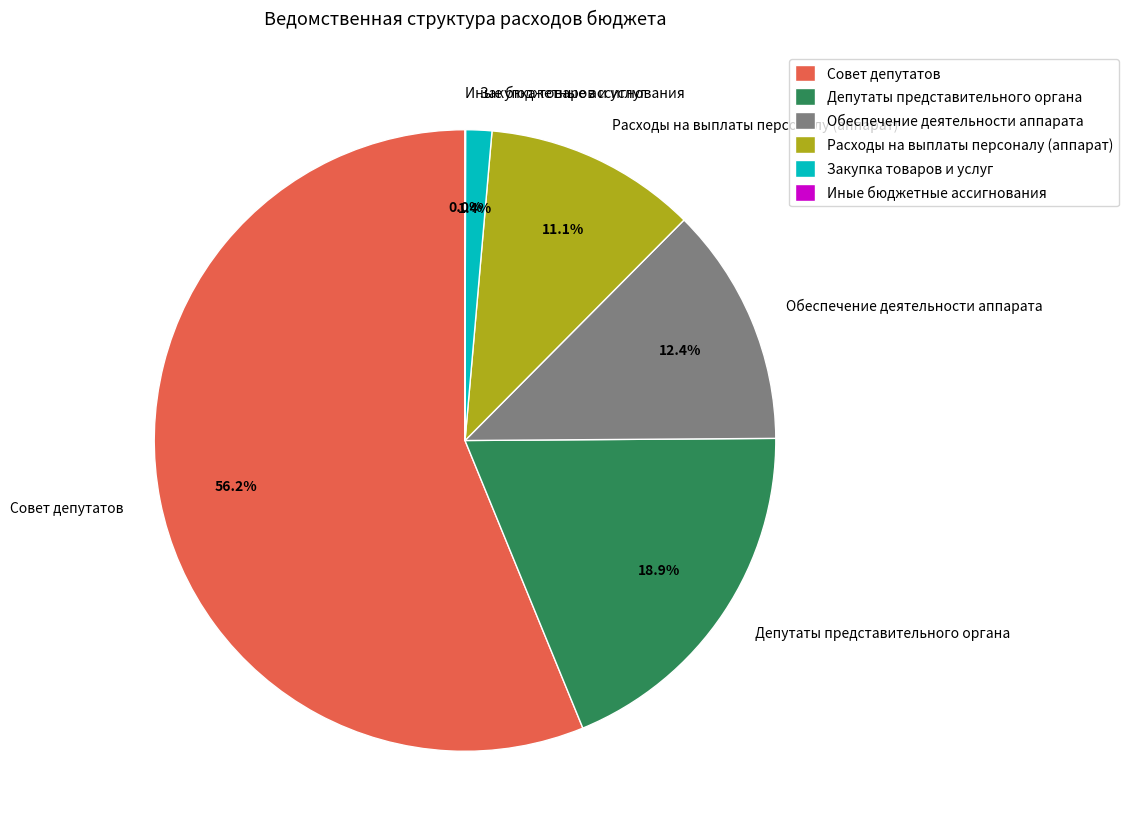

Which slice is the largest?

Совет депутатов